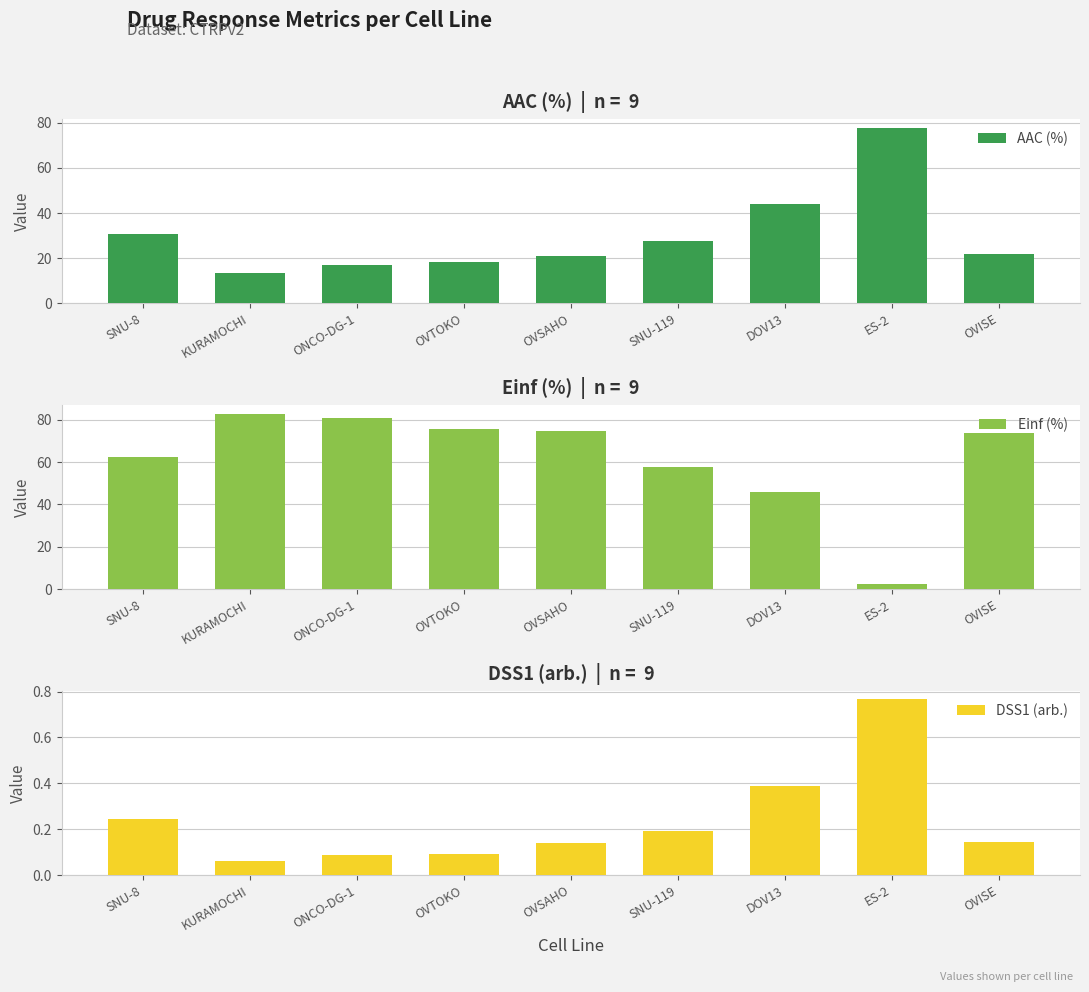

What position from the left is OVISE?

9